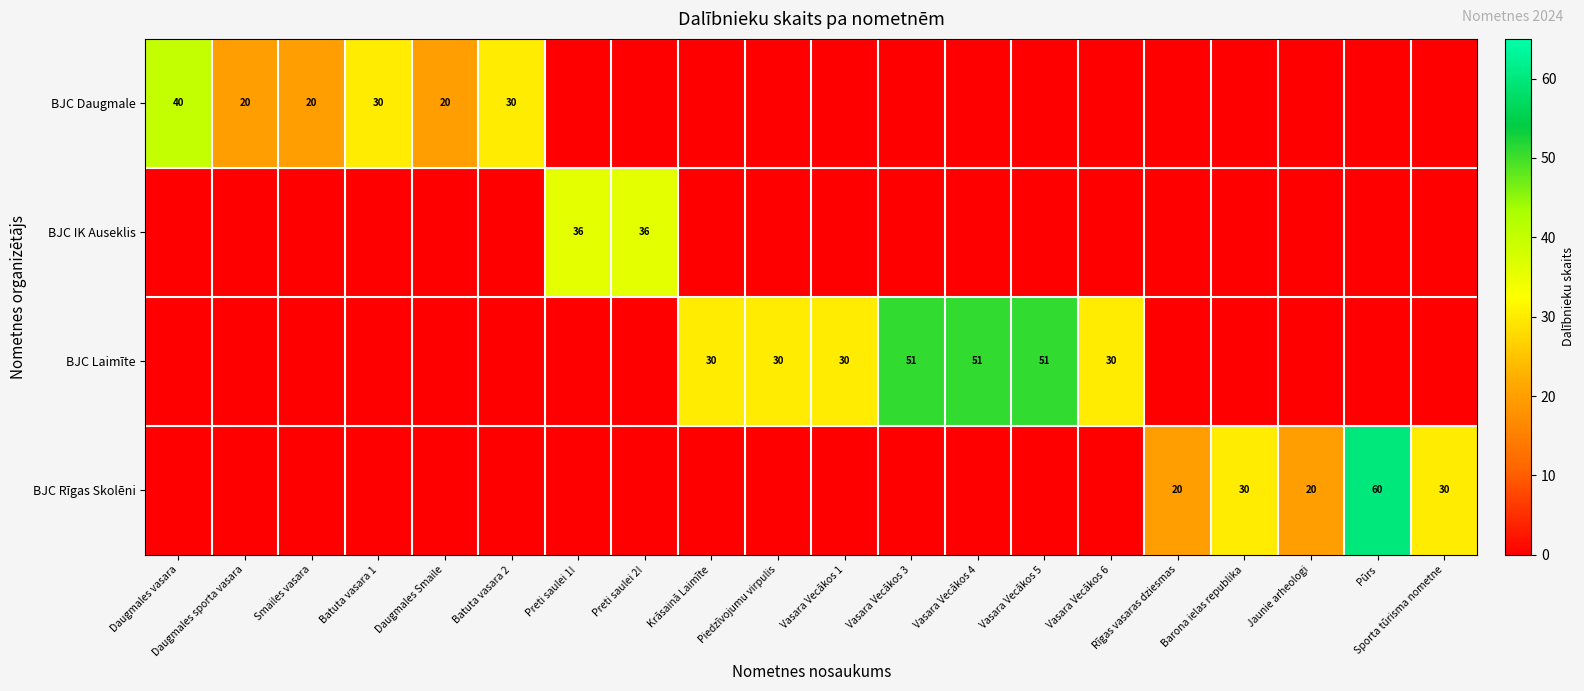

Is it true that BJC Daugmale equals 0 at Vasara Vecākos 1?

True